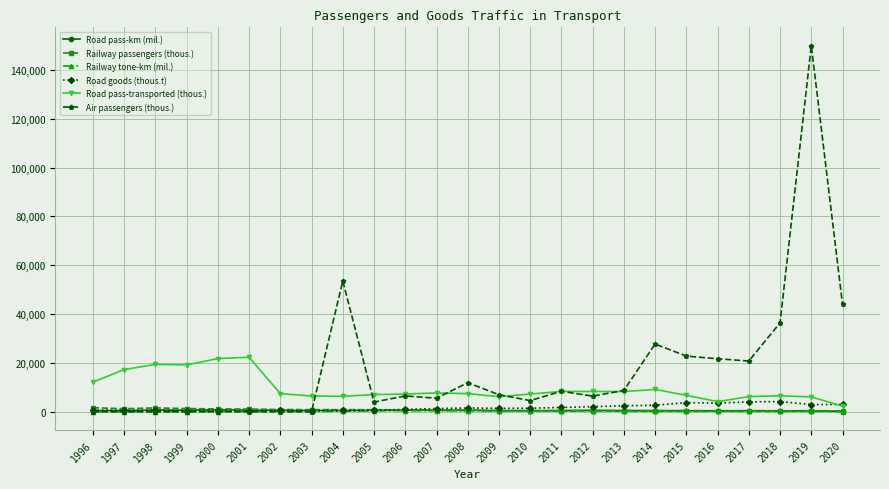

Which series has the largest range (max minus min)?

Air passengers (thous.)